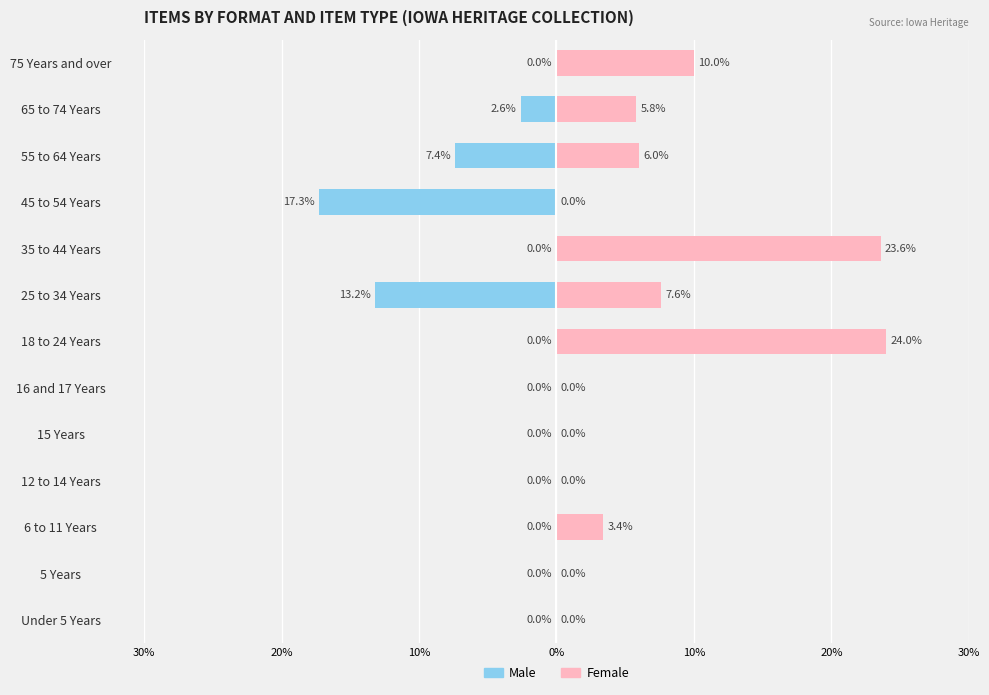

What is the difference between the second highest and minimum values in the Female series?

23.6